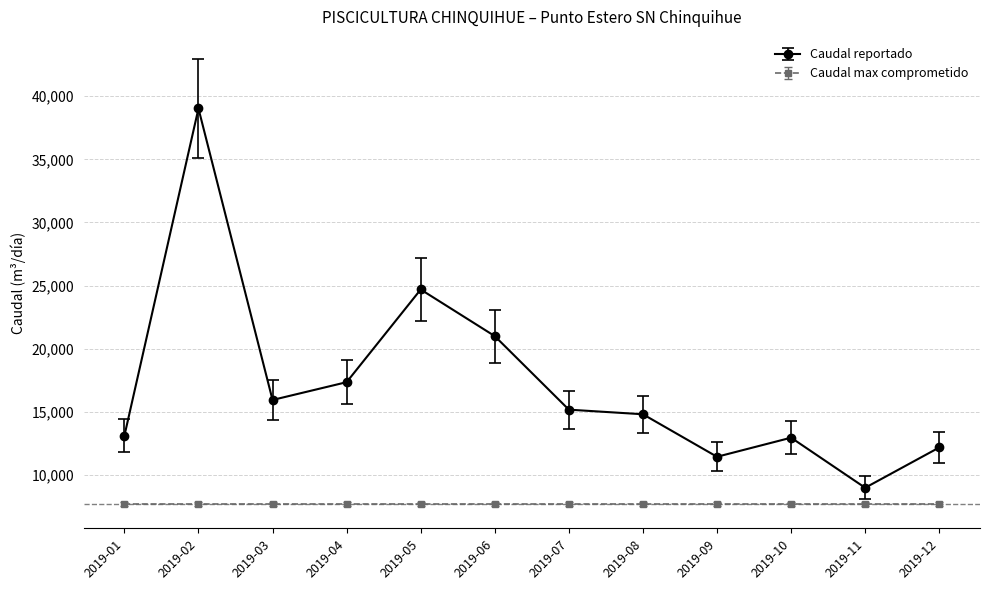

Which category has the highest value in the Caudal reportado series?

2019-02